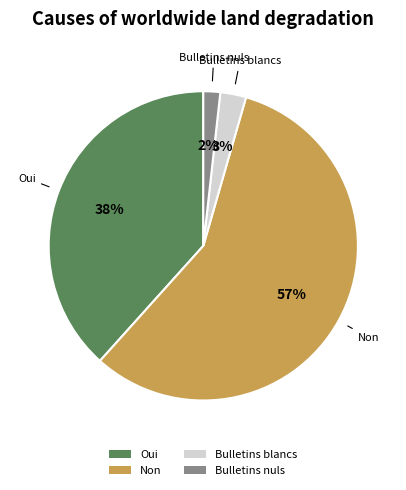

How many segments does this pie chart have?

4